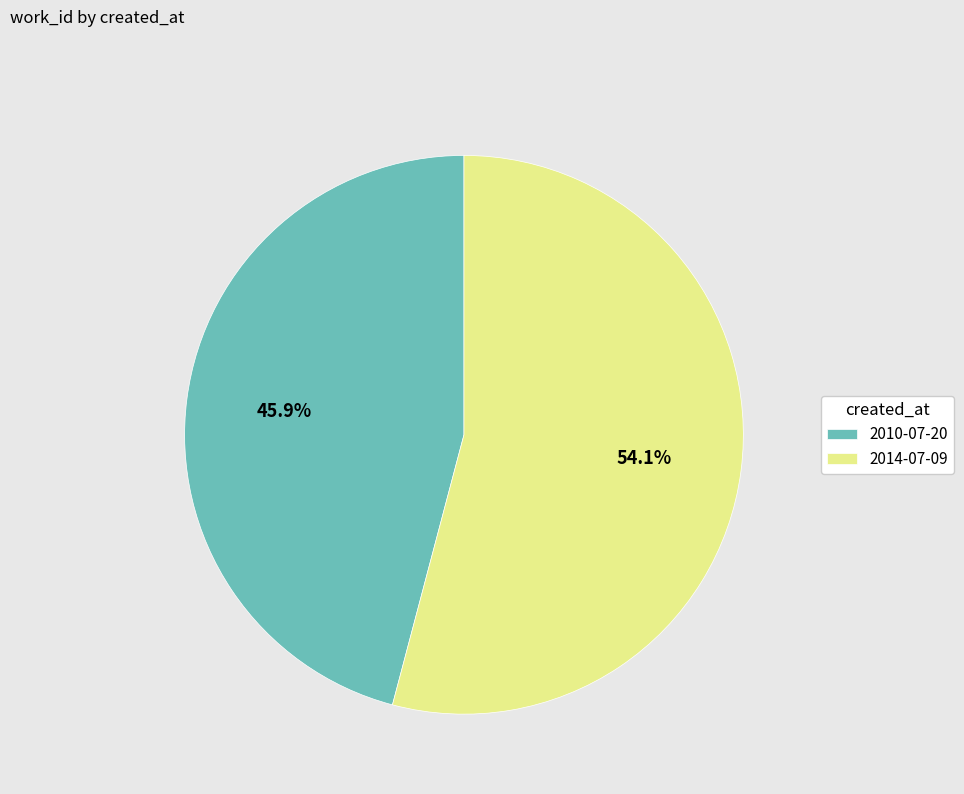

Which category has the smallest portion of the pie?

2010-07-20